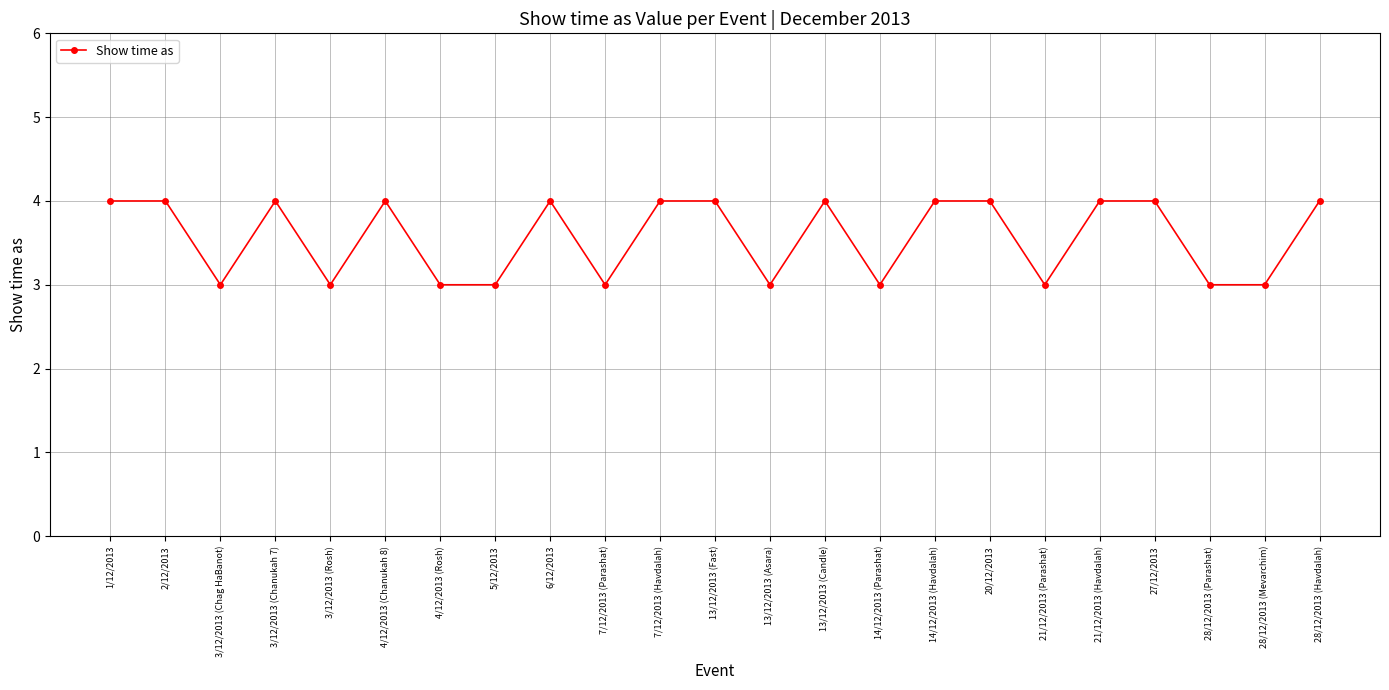

What is the sum of the values at 28/12/2013 (Parashat) and 27/12/2013?

7